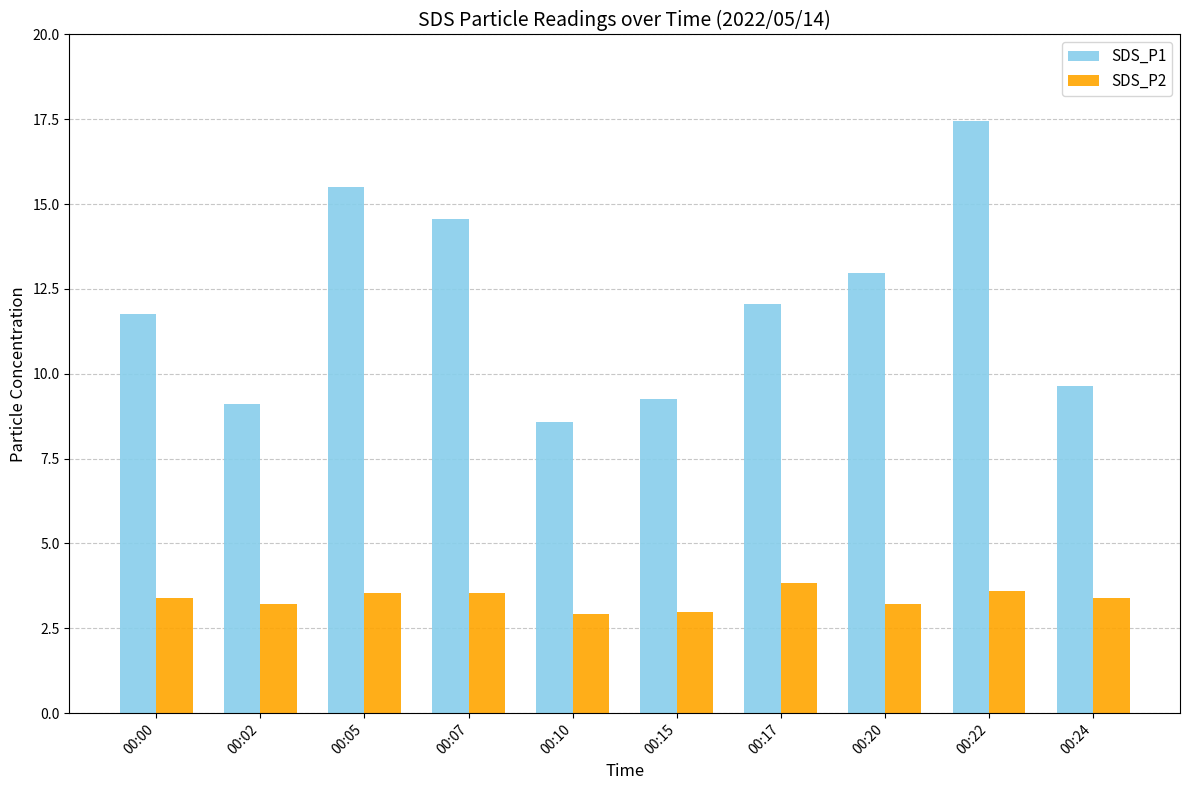

List the series in order of their overall mean, lowest first.

SDS_P2, SDS_P1